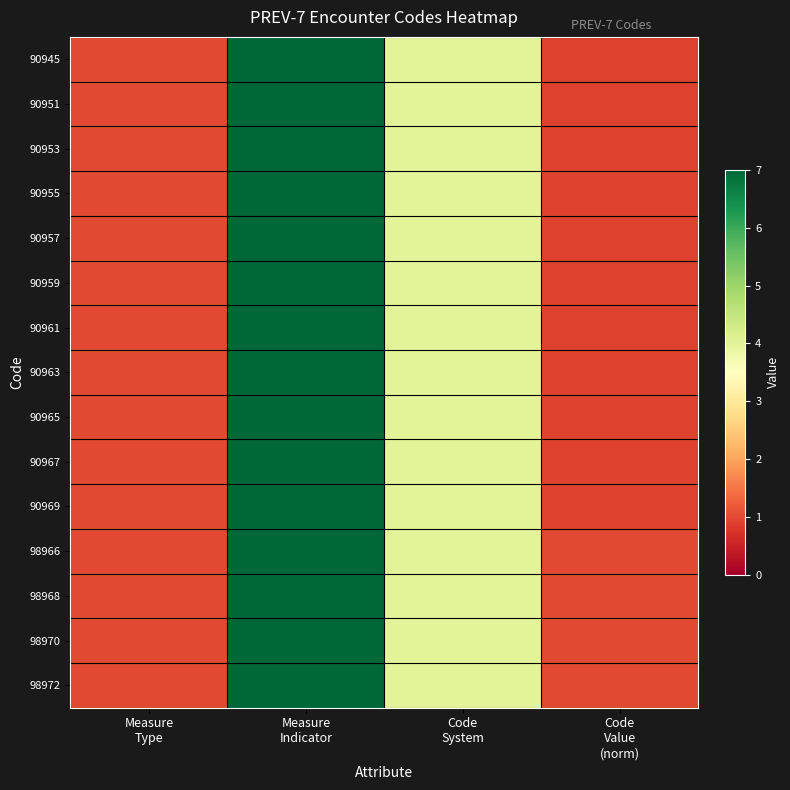

Reading left to right, list all the values displayed in this chart.

90945: Measure
Type=1.0	Measure
Indicator=7.0	Code
System=4.0	Code
Value
(norm)=0.9
90951: Measure
Type=1.0	Measure
Indicator=7.0	Code
System=4.0	Code
Value
(norm)=0.9
90953: Measure
Type=1.0	Measure
Indicator=7.0	Code
System=4.0	Code
Value
(norm)=0.9
90955: Measure
Type=1.0	Measure
Indicator=7.0	Code
System=4.0	Code
Value
(norm)=0.9
90957: Measure
Type=1.0	Measure
Indicator=7.0	Code
System=4.0	Code
Value
(norm)=0.9
90959: Measure
Type=1.0	Measure
Indicator=7.0	Code
System=4.0	Code
Value
(norm)=0.9
90961: Measure
Type=1.0	Measure
Indicator=7.0	Code
System=4.0	Code
Value
(norm)=0.9
90963: Measure
Type=1.0	Measure
Indicator=7.0	Code
System=4.0	Code
Value
(norm)=0.9
90965: Measure
Type=1.0	Measure
Indicator=7.0	Code
System=4.0	Code
Value
(norm)=0.9
90967: Measure
Type=1.0	Measure
Indicator=7.0	Code
System=4.0	Code
Value
(norm)=0.9
90969: Measure
Type=1.0	Measure
Indicator=7.0	Code
System=4.0	Code
Value
(norm)=0.9
98966: Measure
Type=1.0	Measure
Indicator=7.0	Code
System=4.0	Code
Value
(norm)=1.0
98968: Measure
Type=1.0	Measure
Indicator=7.0	Code
System=4.0	Code
Value
(norm)=1.0
98970: Measure
Type=1.0	Measure
Indicator=7.0	Code
System=4.0	Code
Value
(norm)=1.0
98972: Measure
Type=1.0	Measure
Indicator=7.0	Code
System=4.0	Code
Value
(norm)=1.0